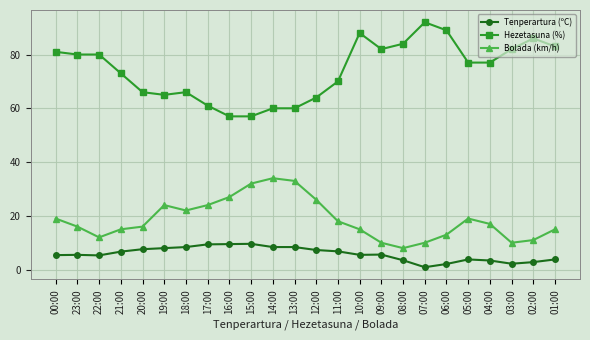

True or false: Hezetasuna (%) and Tenperartura (ºC) intersect in this chart.

False